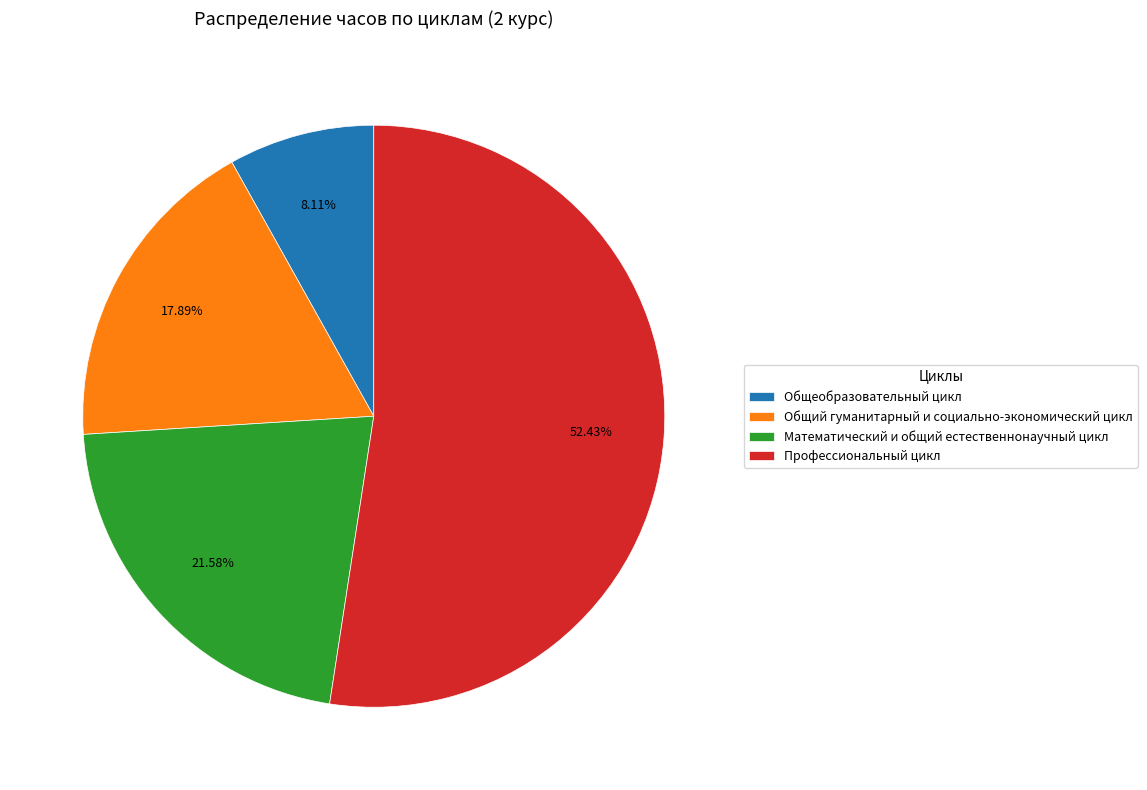

Which slice is the smallest?

Общеобразовательный цикл